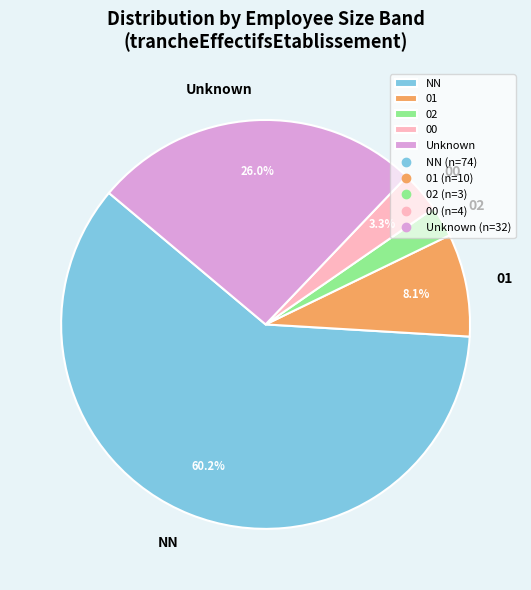

Which slice represents more than half of the pie?

NN